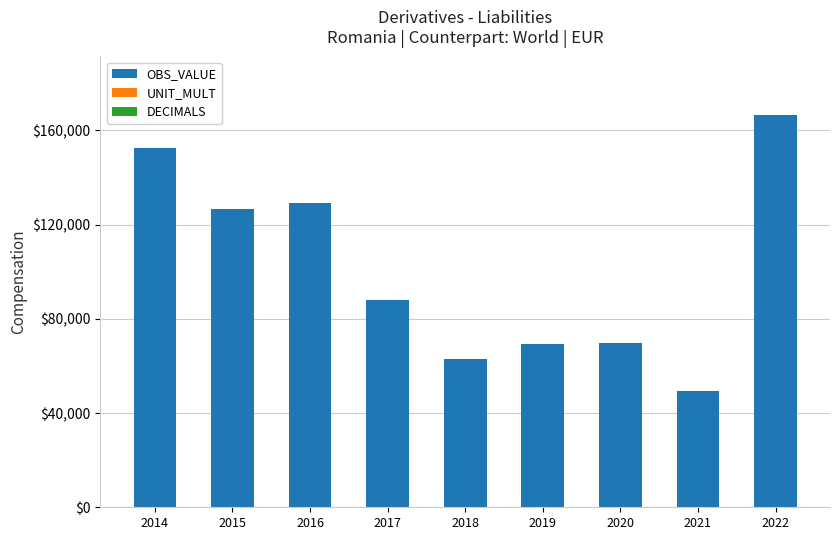

At which category is the sum across all series the highest?

2022